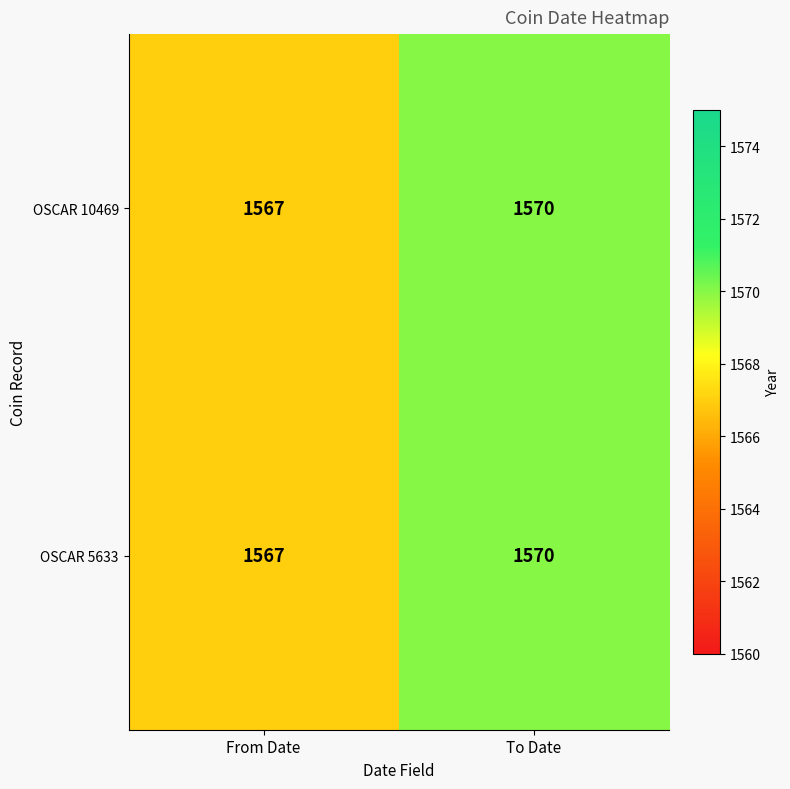

What is the total value across all series at From Date?

3134